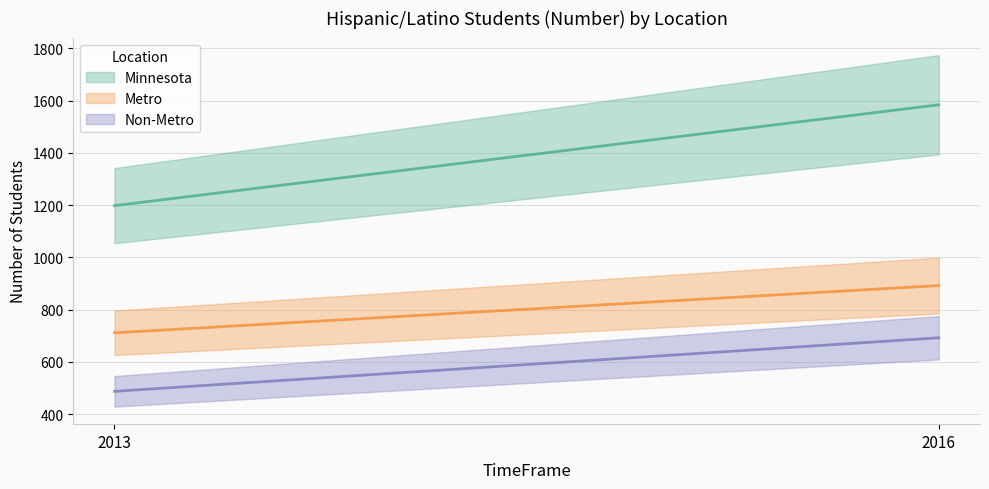

What is the greatest value displayed?

1584